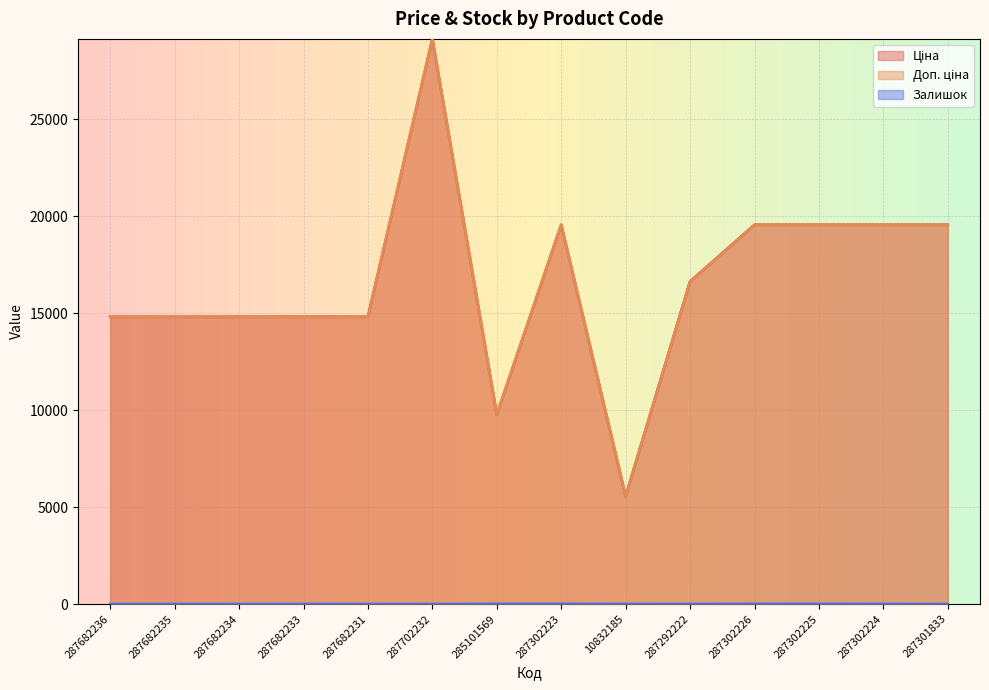

Is the value of Ціна at 287682231 greater than the value of Доп. ціна at 287682233?

No